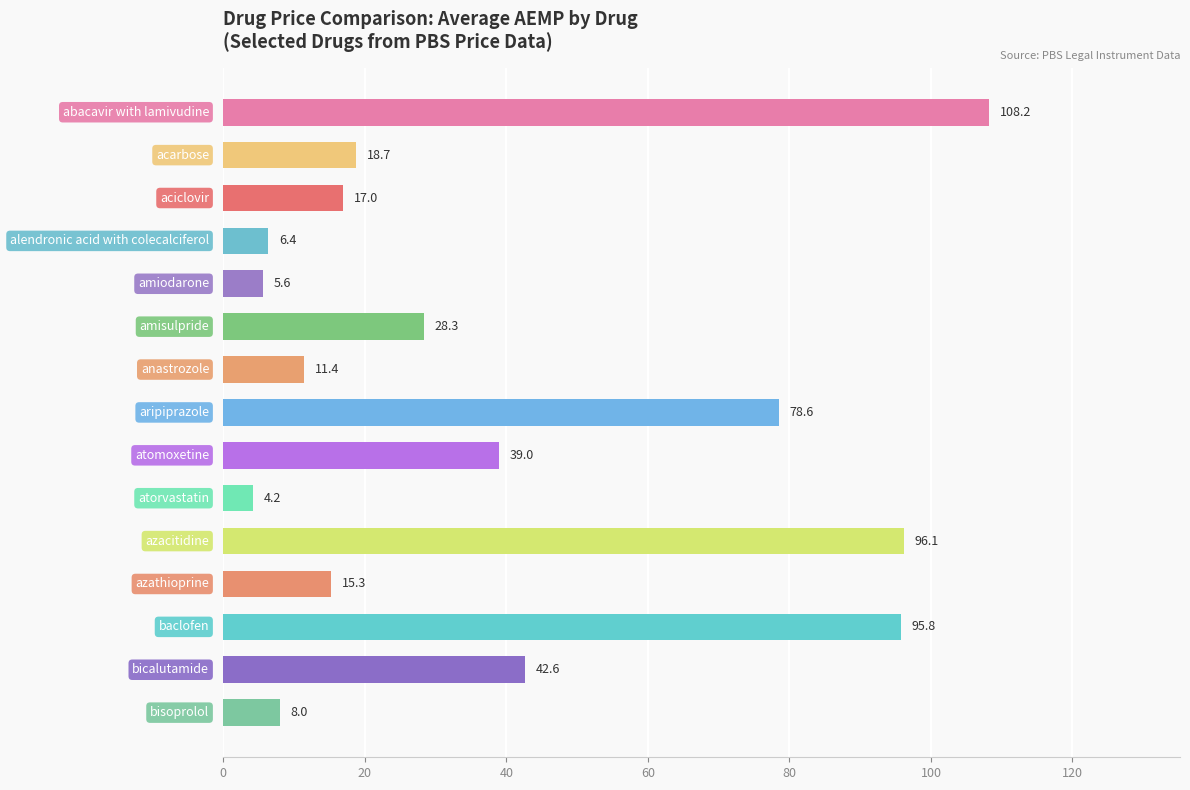

Reading bottom to top, what are all the values shown in this chart?

8.0	42.6	95.8	15.3	96.1	4.2	39.0	78.6	11.4	28.3	5.6	6.4	17.0	18.7	108.2